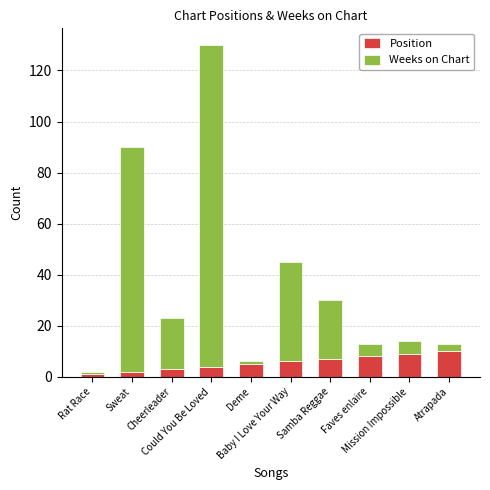

What is the difference between the maximum and second lowest values in the Position series?

8